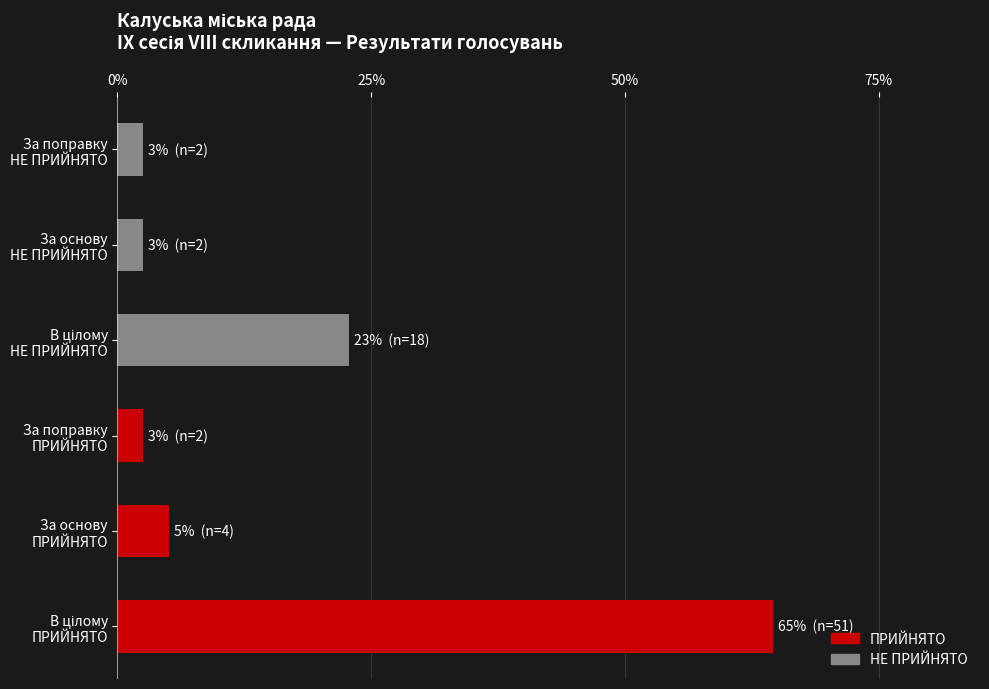

Reading top to bottom, extract all data points from this chart.

2.5	2.5	22.8	2.5	5.1	64.6